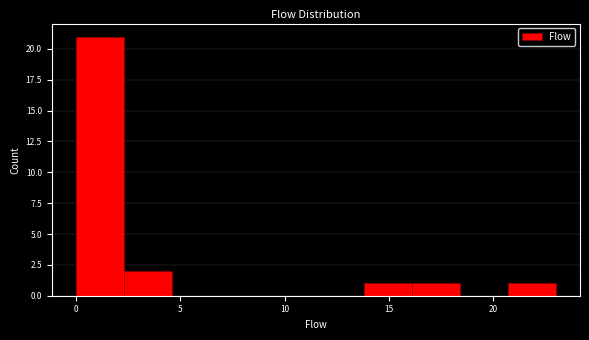

Over which range of the x-axis is the bar tallest?

0.0 to 2.3